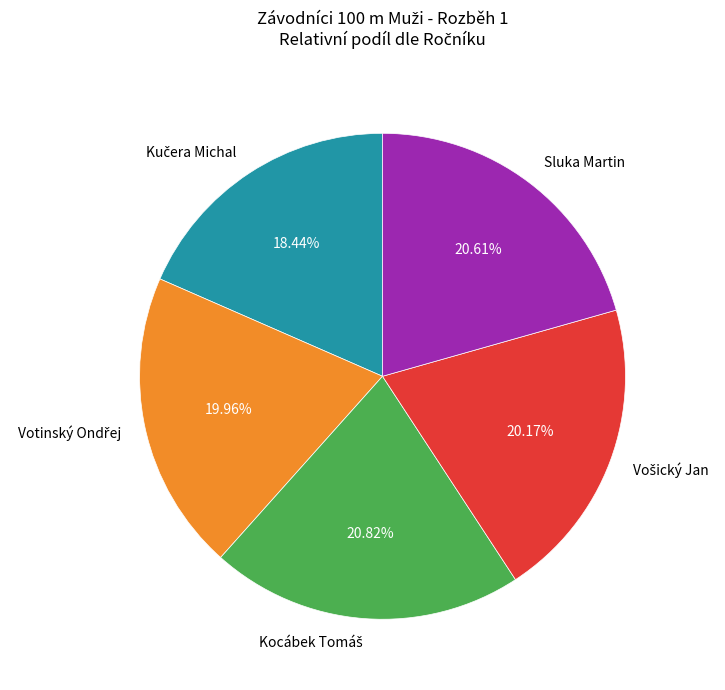

Is there any slice that represents more than half of the pie?

No